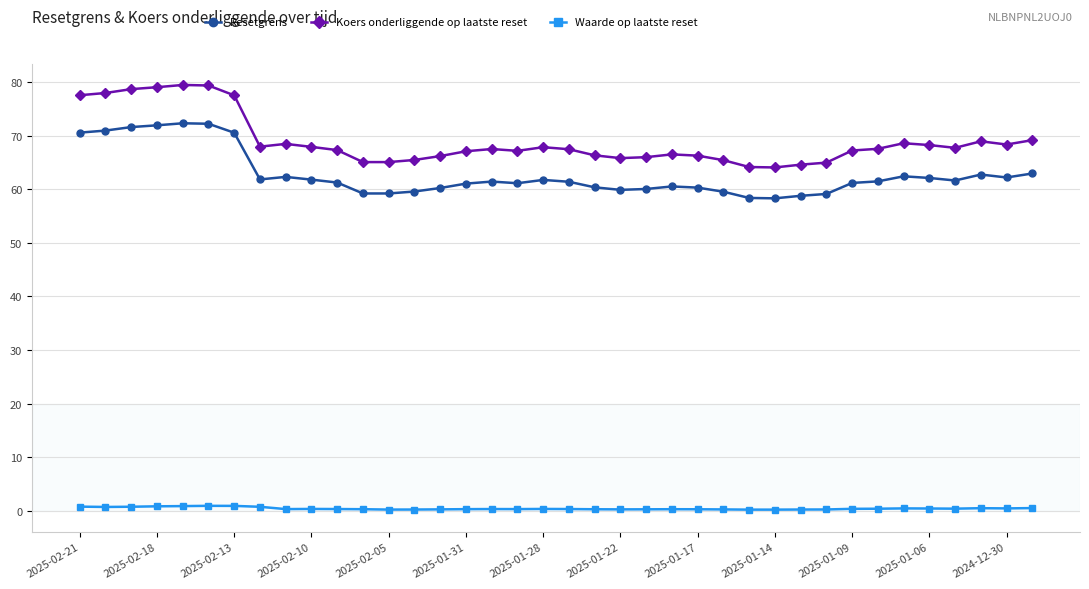

True or false: Koers onderliggende op laatste reset has more than 0 points higher than both neighbors.

True